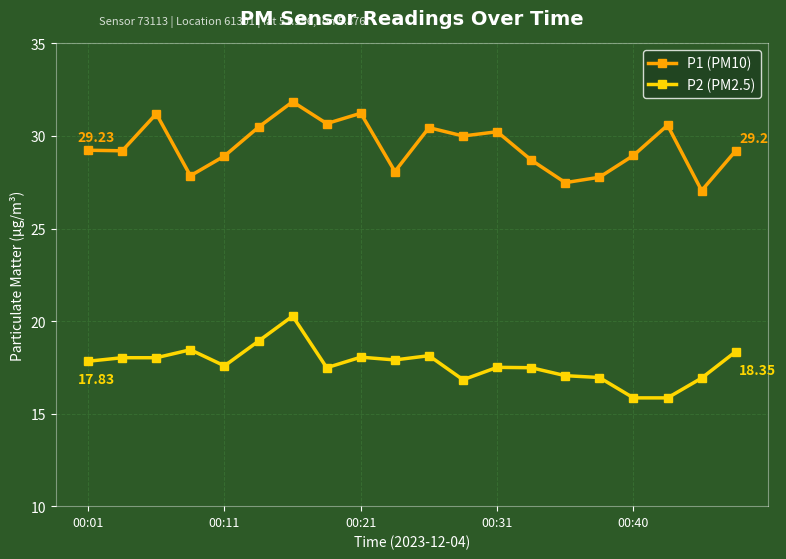

True or false: P2 (PM2.5) and P1 (PM10) intersect in this chart.

False